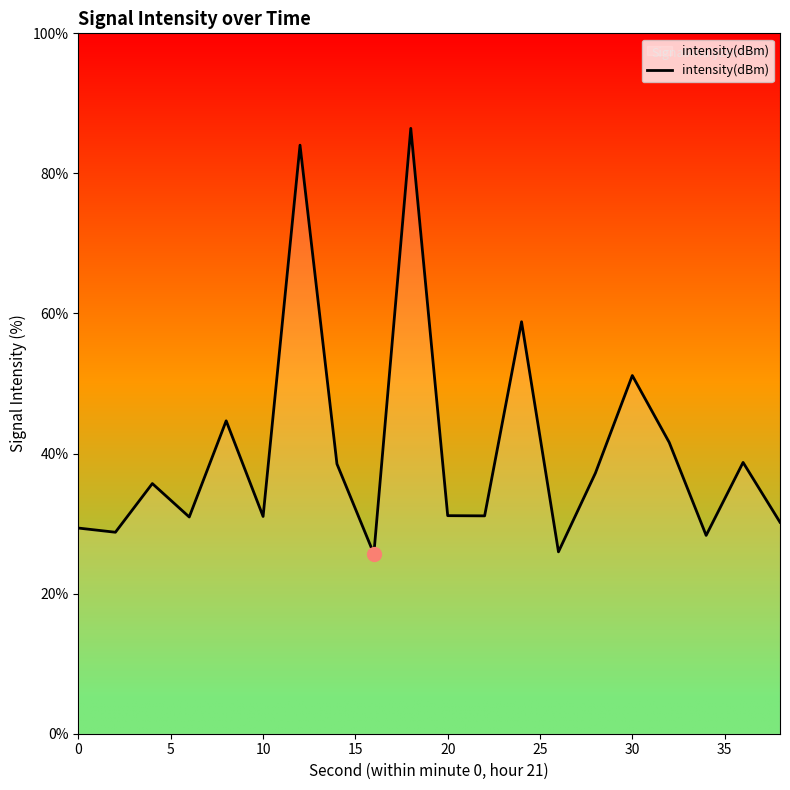

What is the average value?

40.5